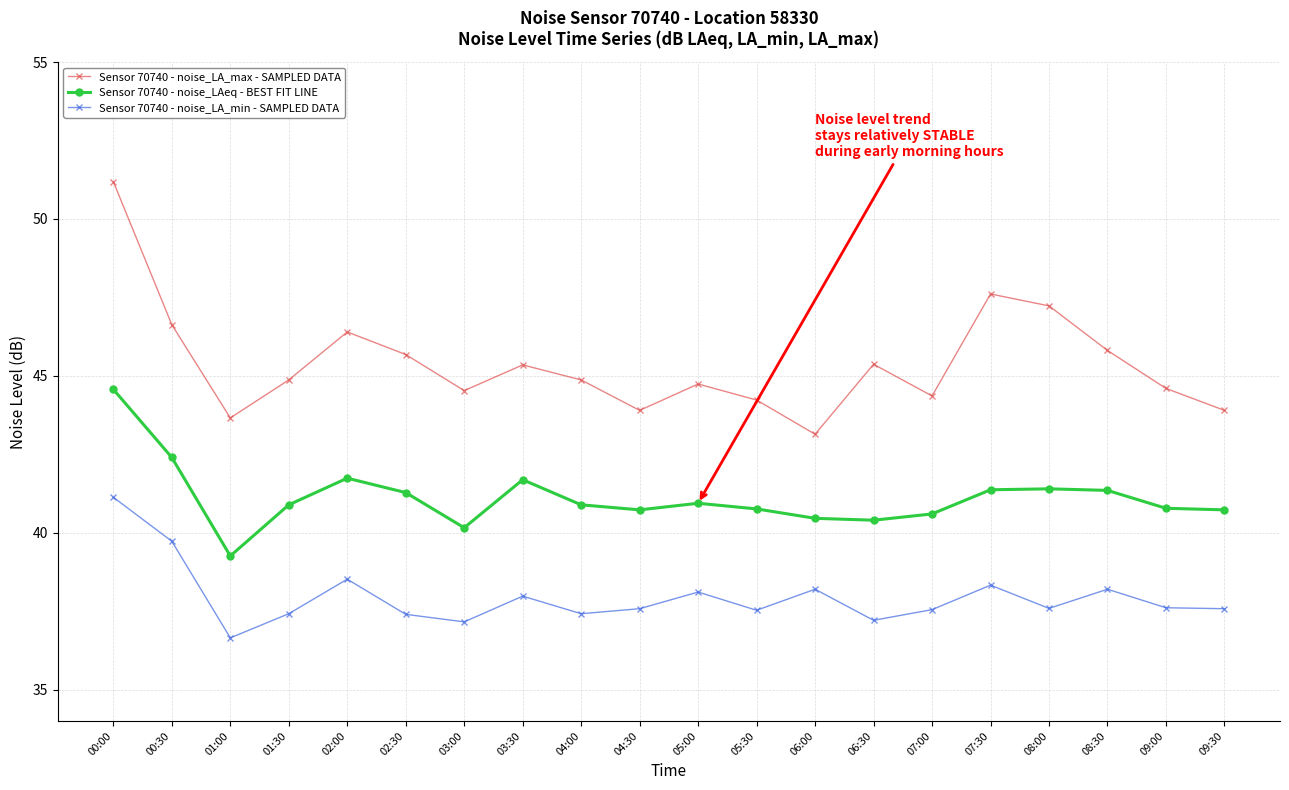

What is the maximum value shown in the chart?

51.2